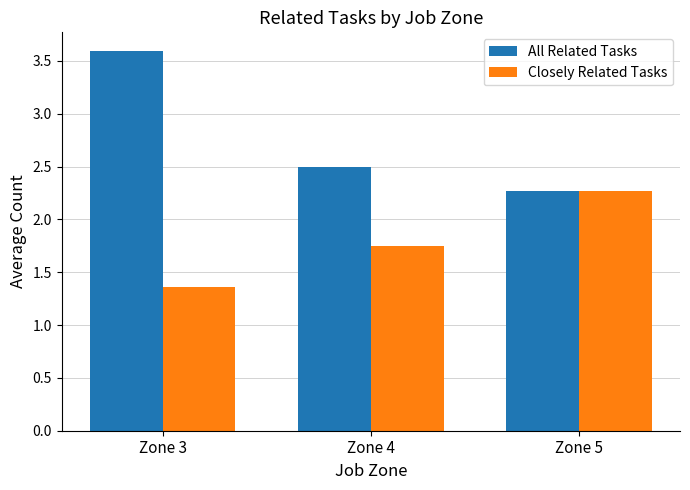

Which series changed the most between Zone 4 and Zone 5?

Closely Related Tasks